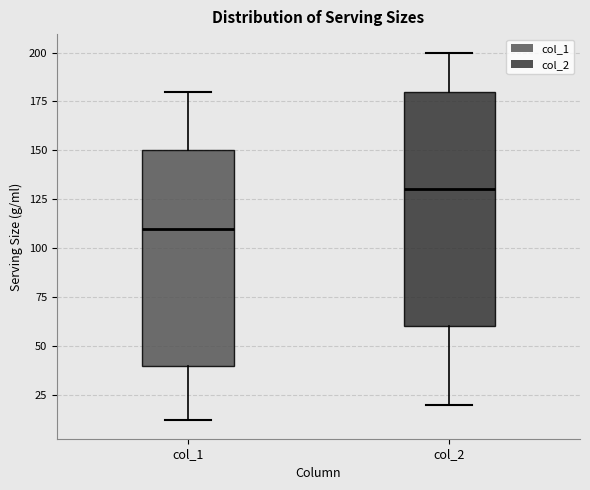

Reading left to right, transcribe this box plot: for each box, give where its median line is, the range the box spans, and where its two whiskers end, as read against the y-axis. The values are not printed on the chart, so give them approximately, as read against the axis.

col_1: median 110, box 40 to 150, whiskers 10 to 180
col_2: median 130, box 60 to 180, whiskers 20 to 200